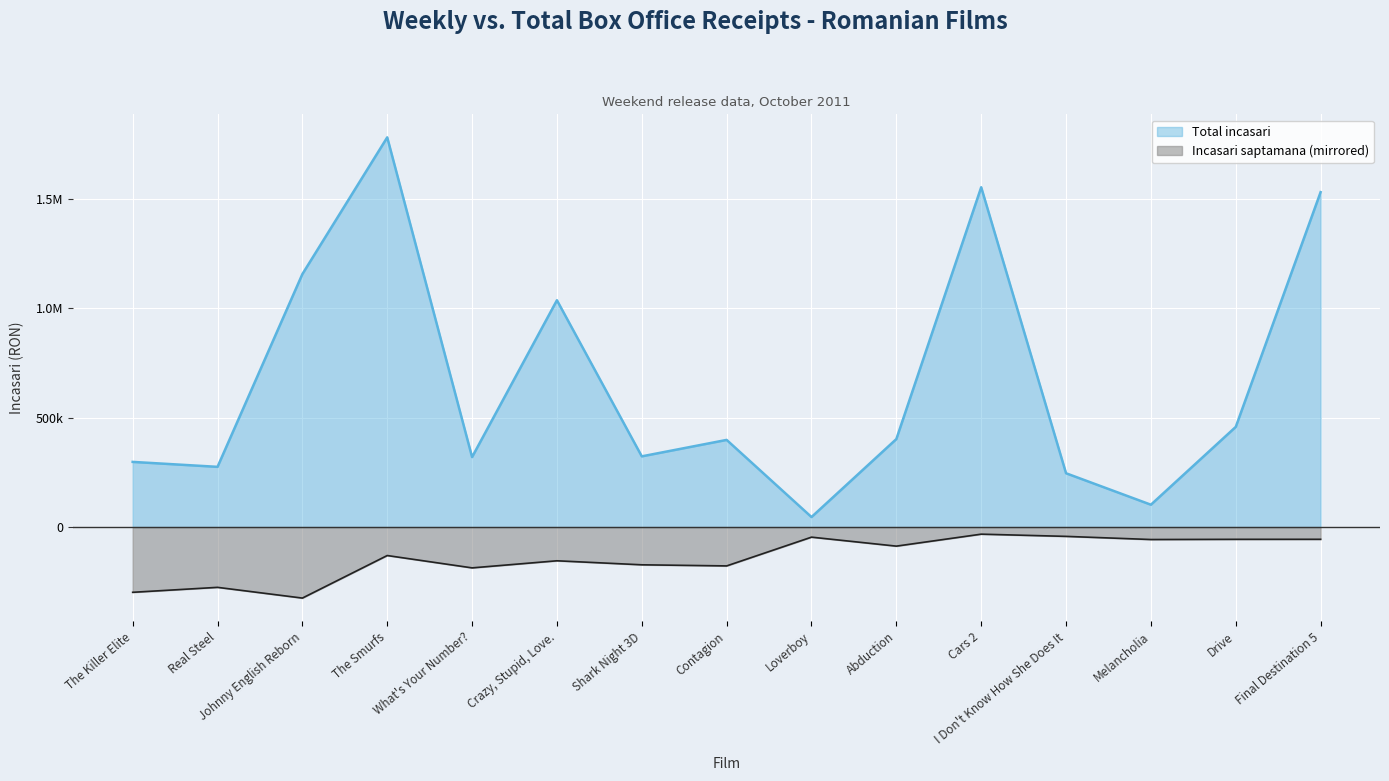

Which series changed the most between Crazy, Stupid, Love. and Cars 2?

Total incasari